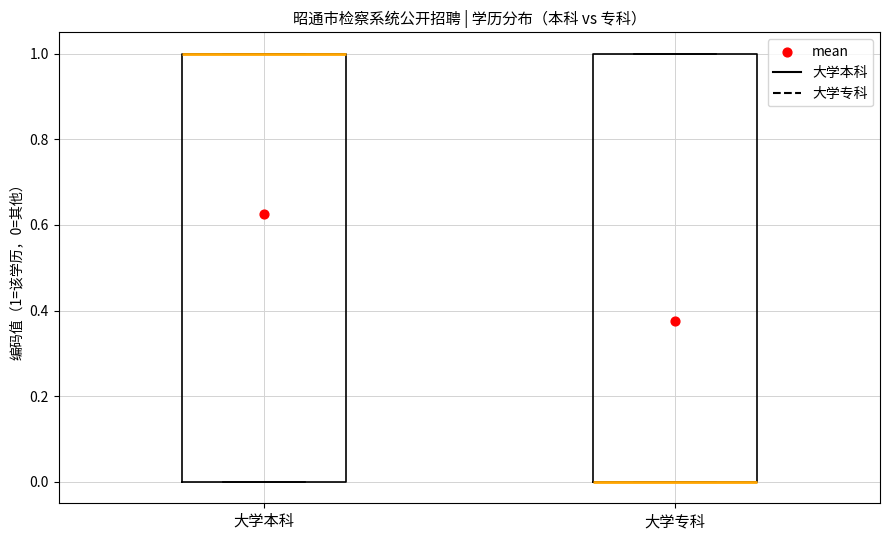

Where is the upper edge of the box for 大学专科 on the y-axis? The values are not printed on the chart, so give them approximately, as read against the axis.

1